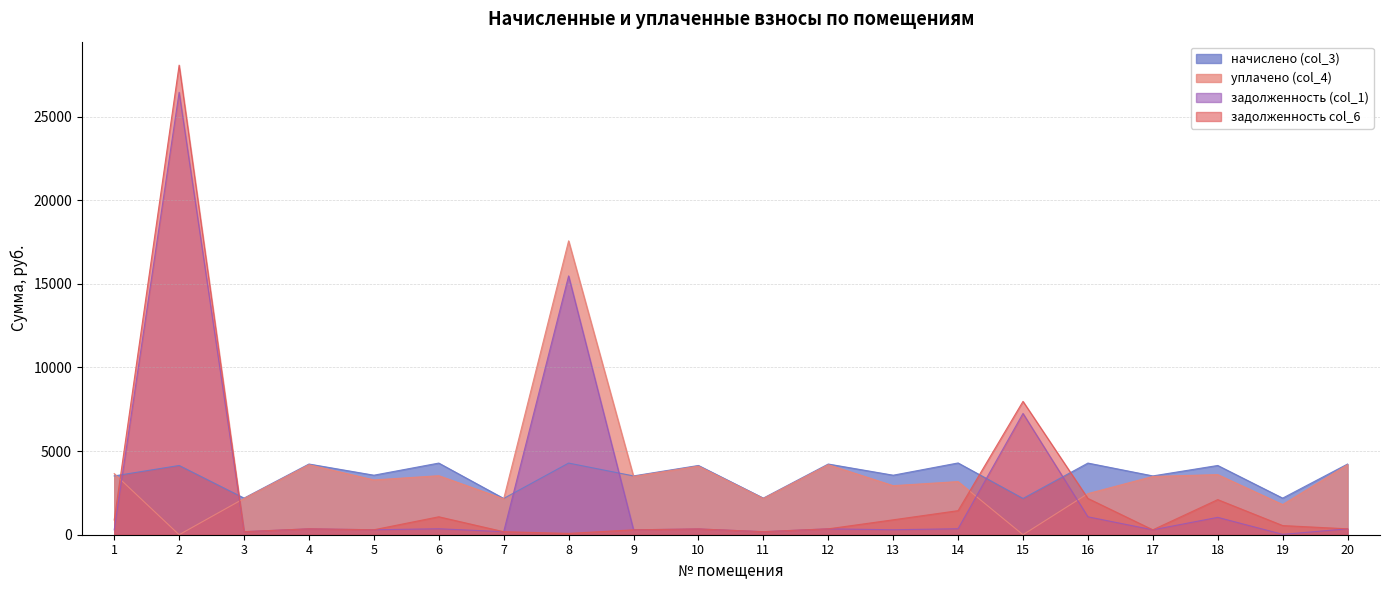

In уплачено (col_4), how many points are higher than both neighbors (excluding endpoints)?

7